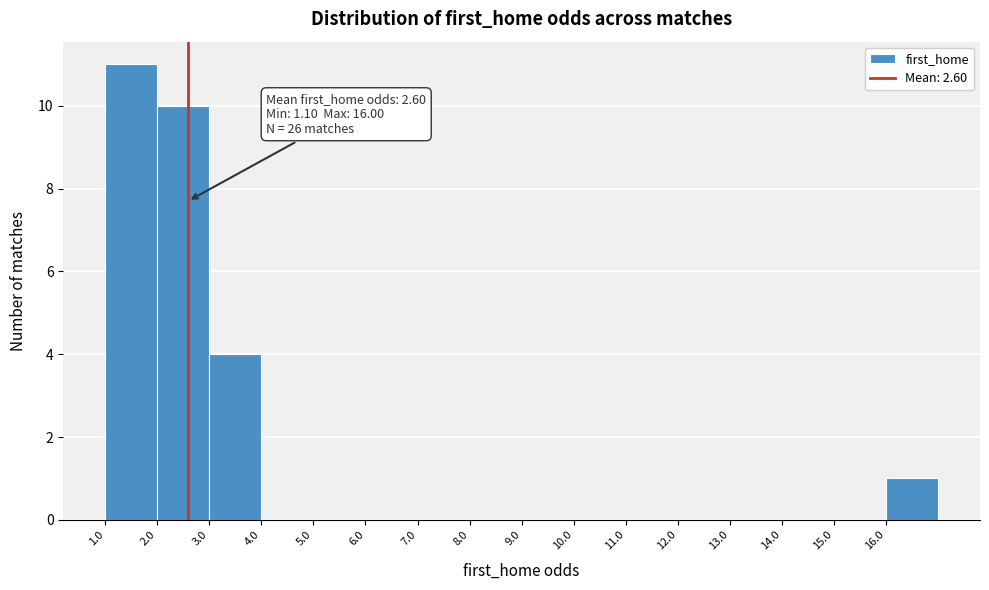

Over which range of the x-axis is the bar tallest?

1 to 2